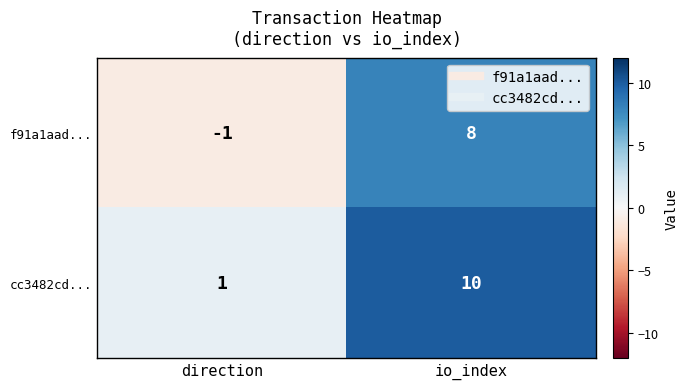

At which category is the sum across all series the highest?

io_index